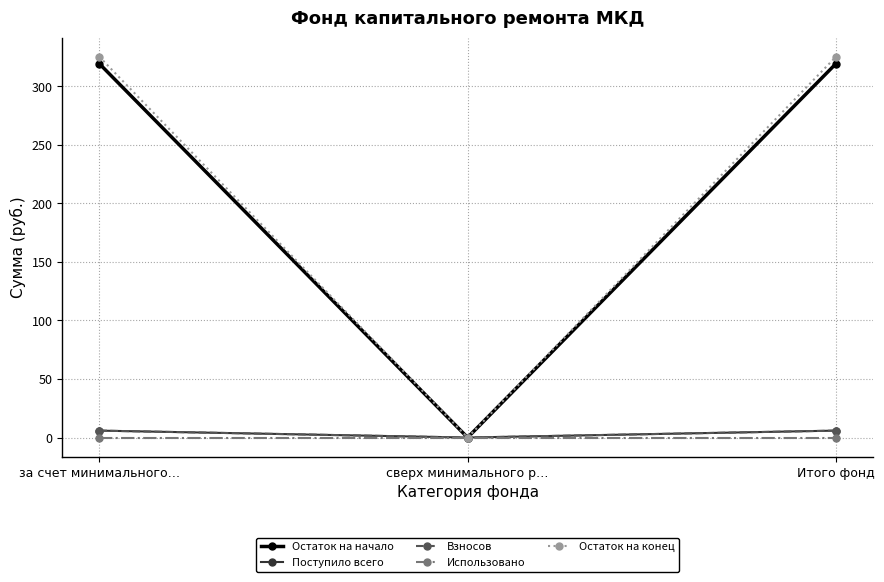

What position from the left is Итого фонд?

3